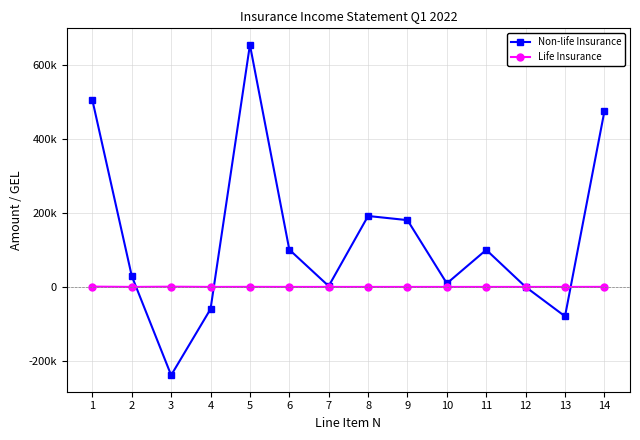

What are all the series names shown in the legend?

Non-life Insurance, Life Insurance